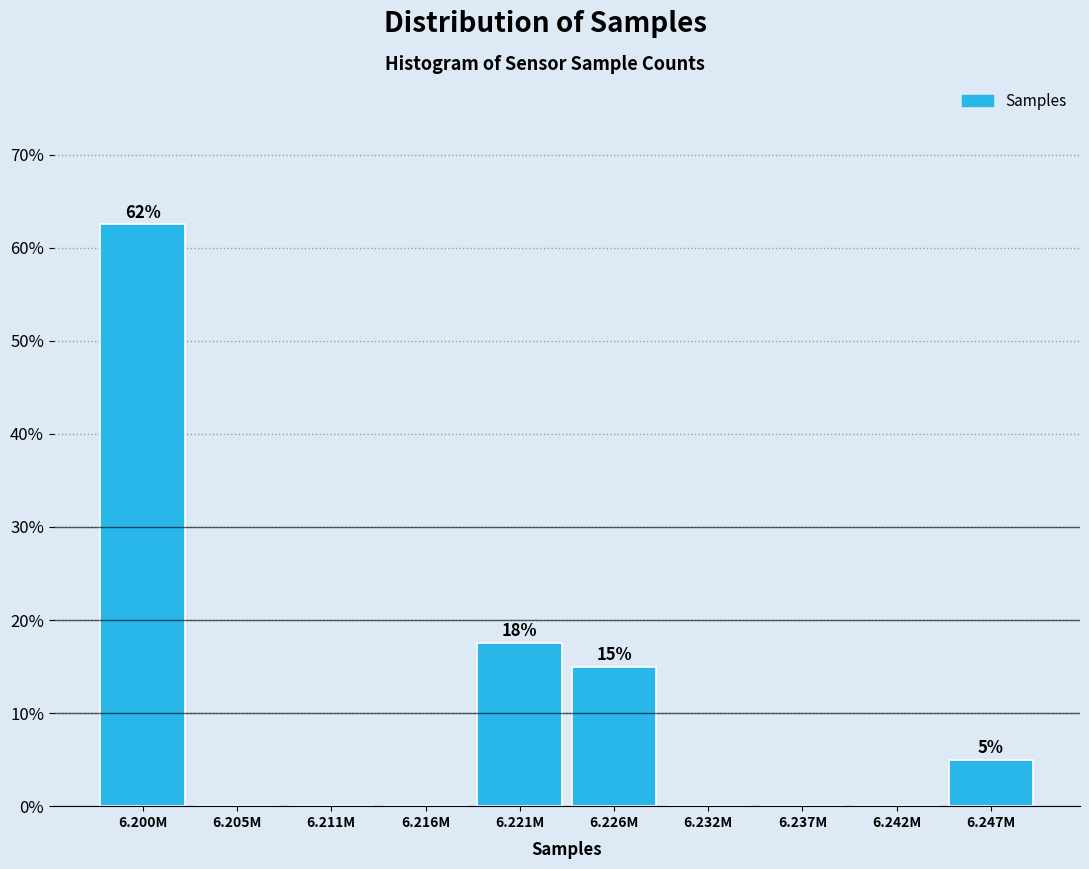

Reading right to left, extract all data points from this chart.

6.247M=5.0	6.242M=0.0	6.237M=0.0	6.232M=0.0	6.226M=15.0	6.221M=17.5	6.216M=0.0	6.211M=0.0	6.205M=0.0	6.200M=62.5